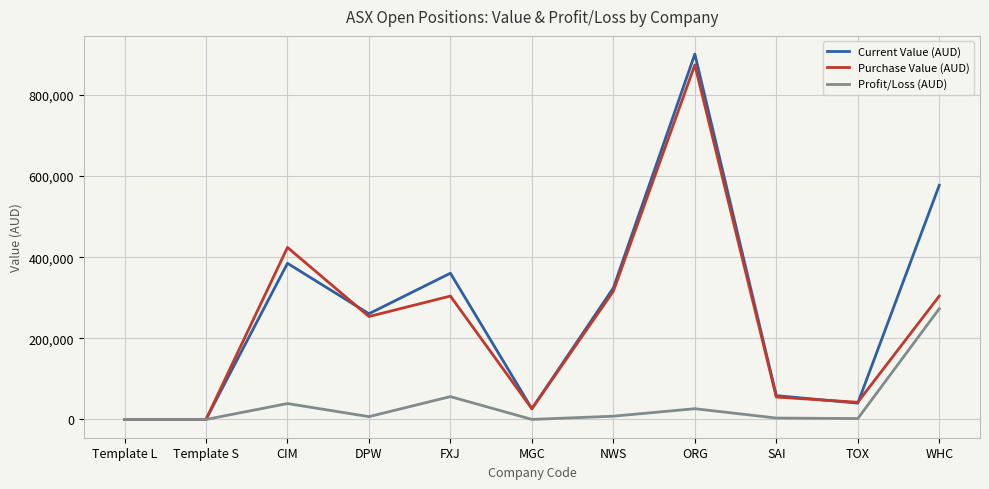

True or false: Purchase Value (AUD) has more than 0 interior local peaks.

True